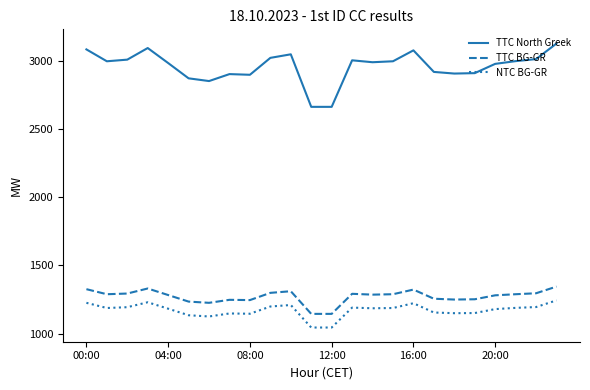

List the series in order of their peak value, lowest first.

NTC BG-GR, TTC BG-GR, TTC North Greek